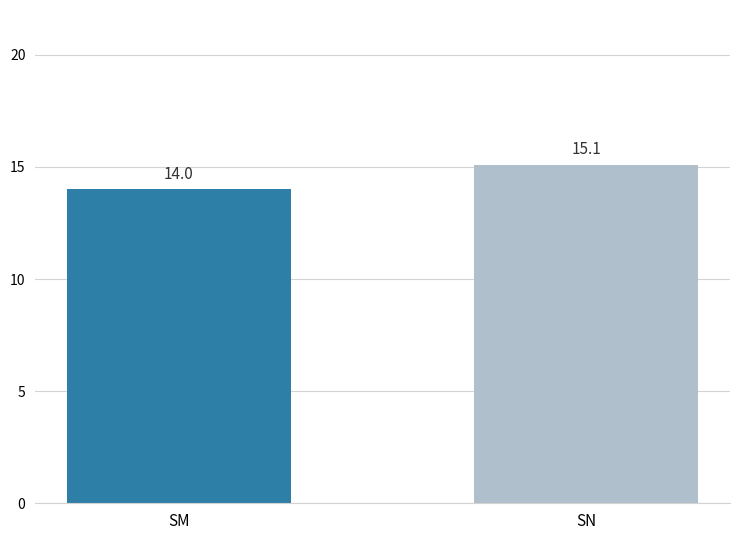

List the labels in order of value, smallest first.

SM, SN